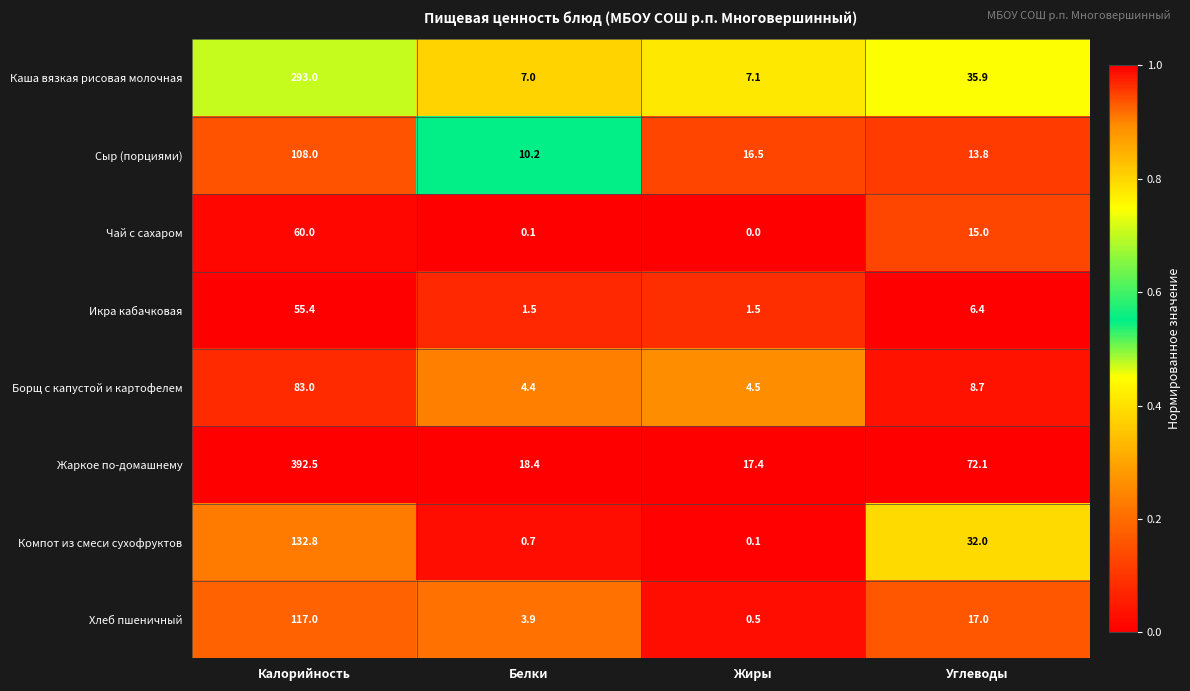

List the series in order of their peak value, lowest first.

Икра кабачковая, Чай с сахаром, Борщ с капустой и картофелем, Сыр (порциями), Хлеб пшеничный, Компот из смеси сухофруктов, Каша вязкая рисовая молочная, Жаркое по-домашнему